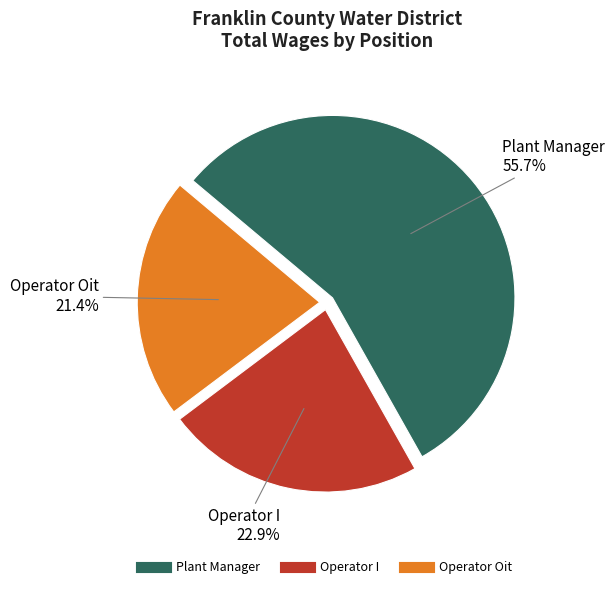

How many slices are in this pie chart?

3